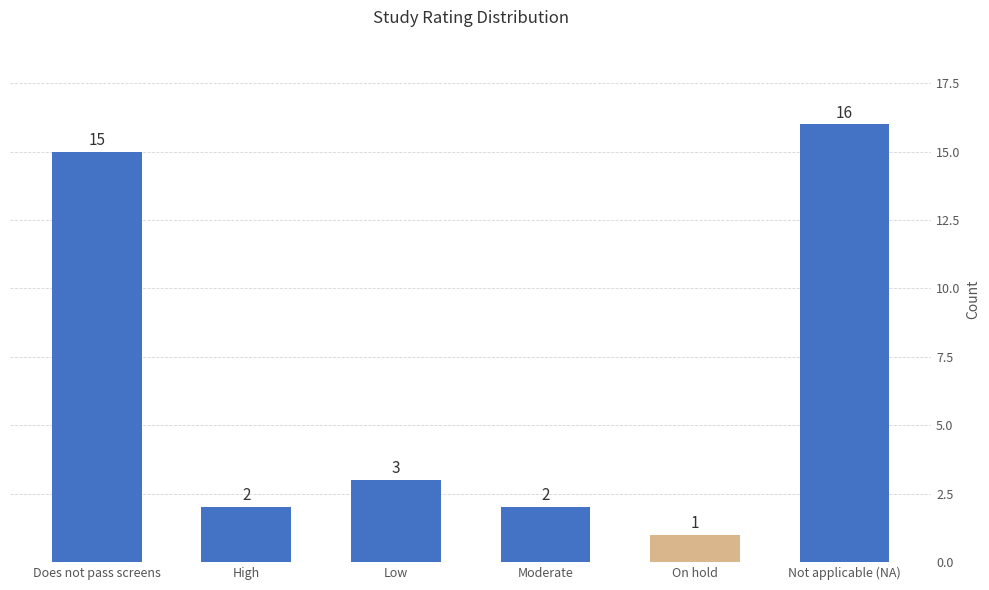

Where does the data first go above 3?

Does not pass screens